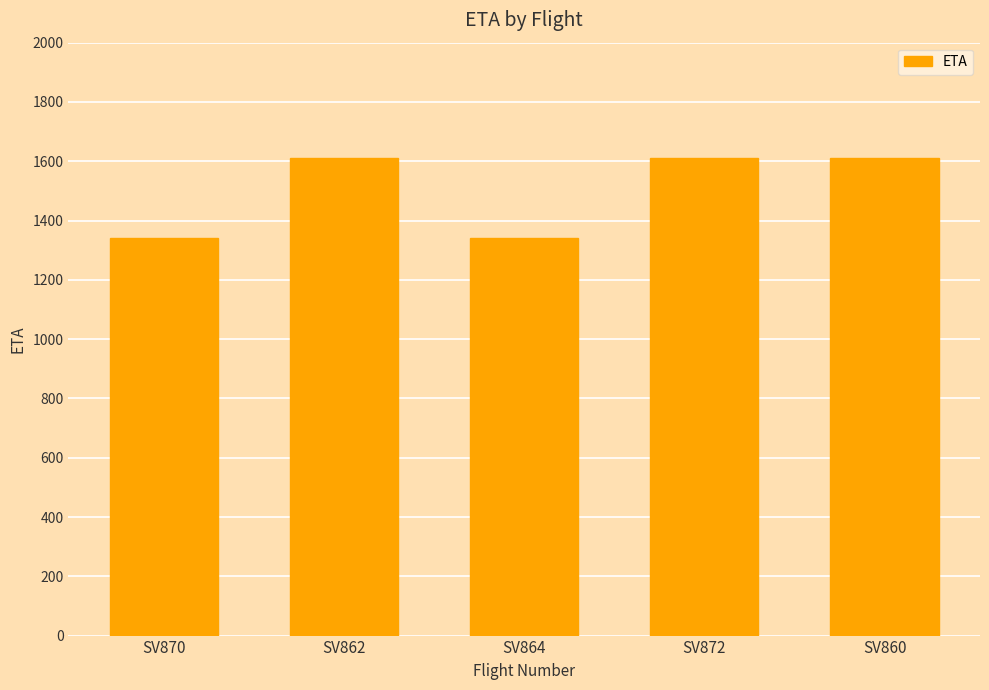

What is the ratio of the value at SV864 to the value at SV872?

0.8